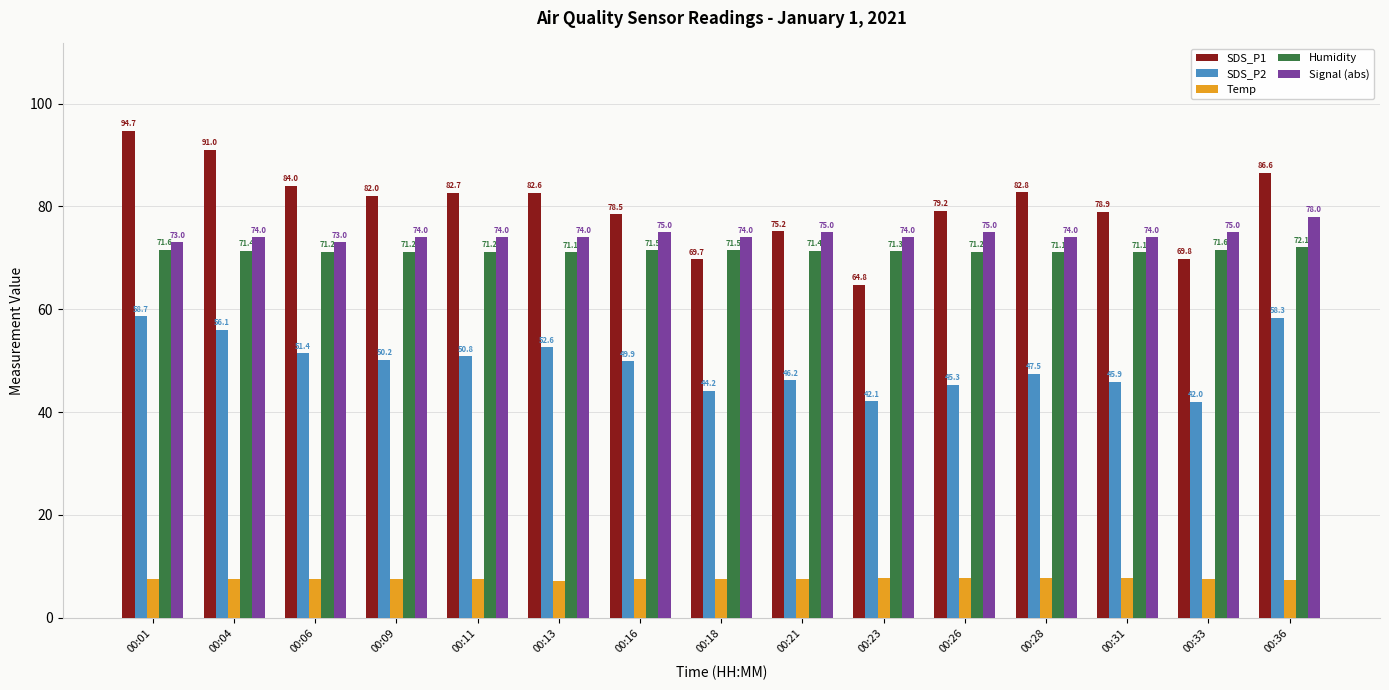

True or false: Signal (abs) has a value of 22.6 at 00:01.

False